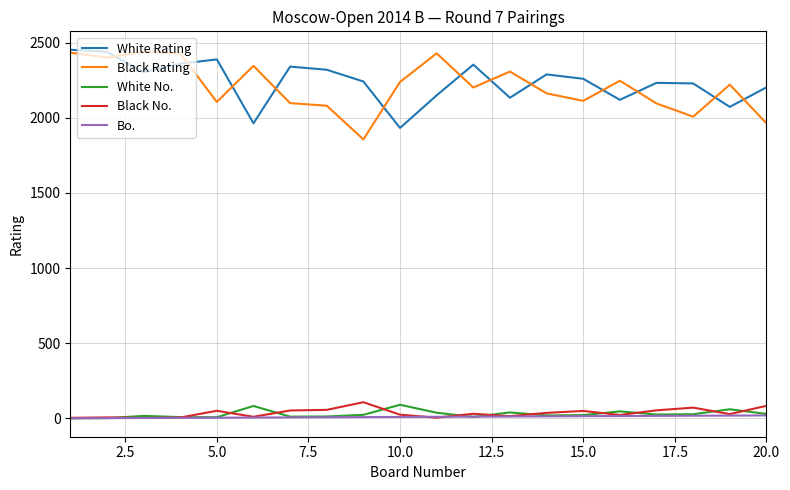

True or false: Black Rating and Black No. cross at least once.

False